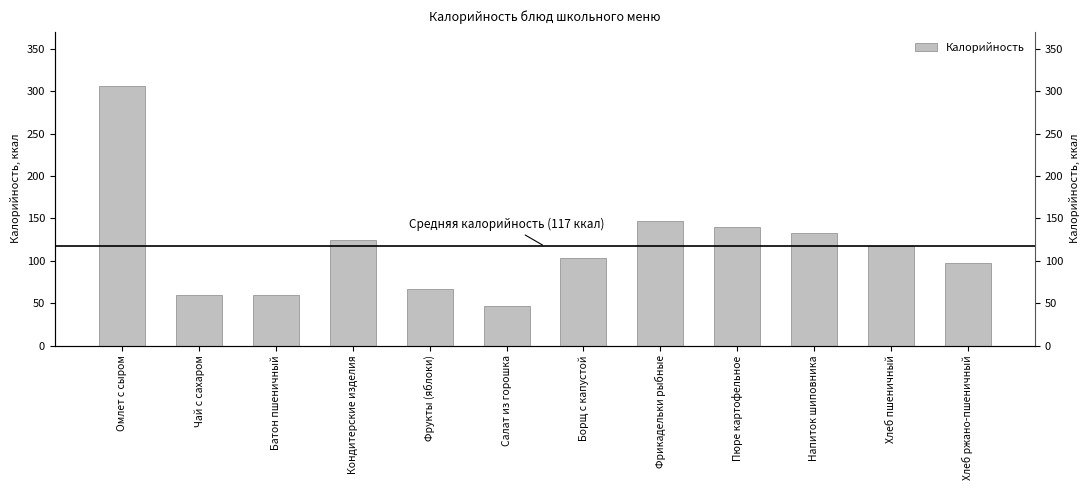

What is the label of the 4th bar from the right?

Пюре картофельное